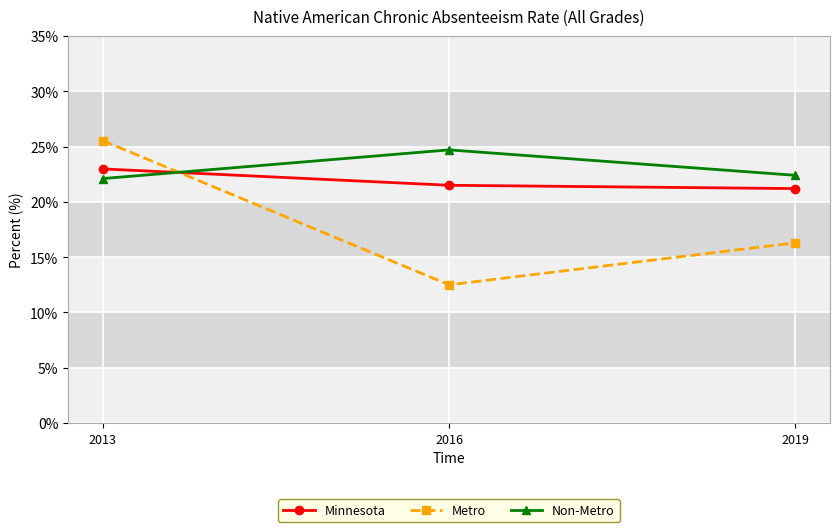

What are all the series names shown in the legend?

Minnesota, Metro, Non-Metro